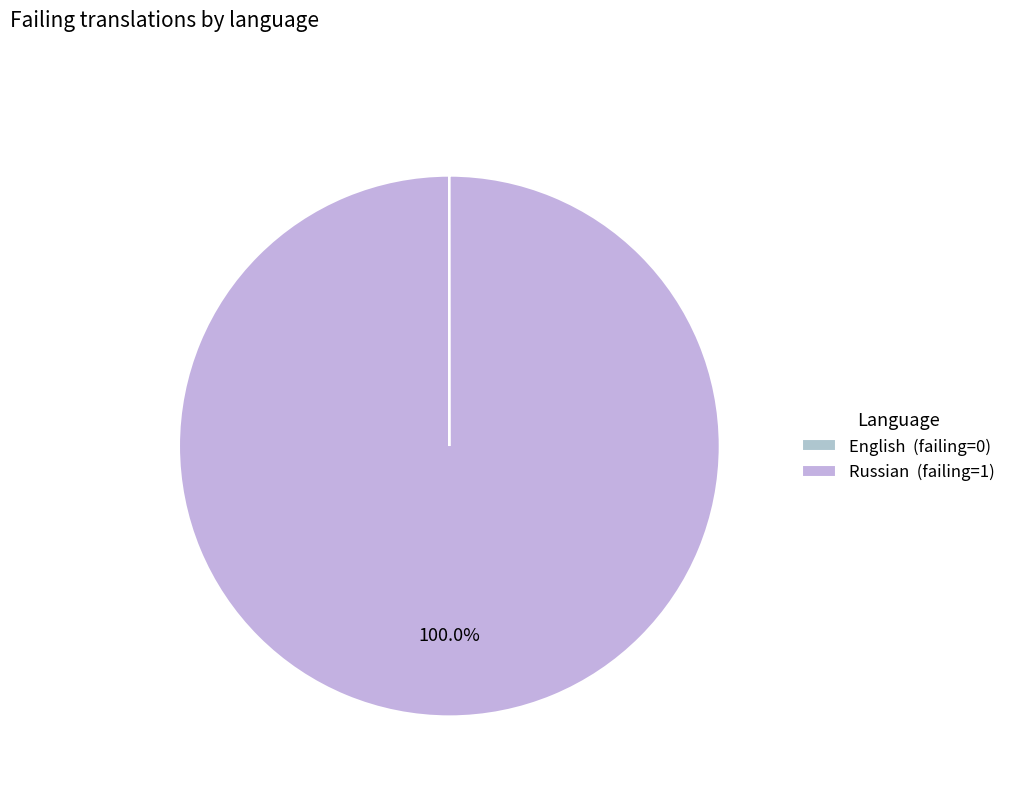

Which category accounts for the majority?

Russian